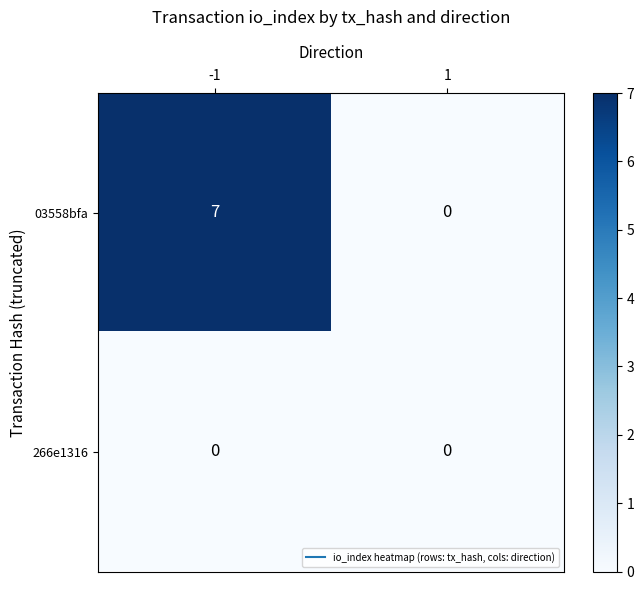

Which category has the highest value across all series?

-1